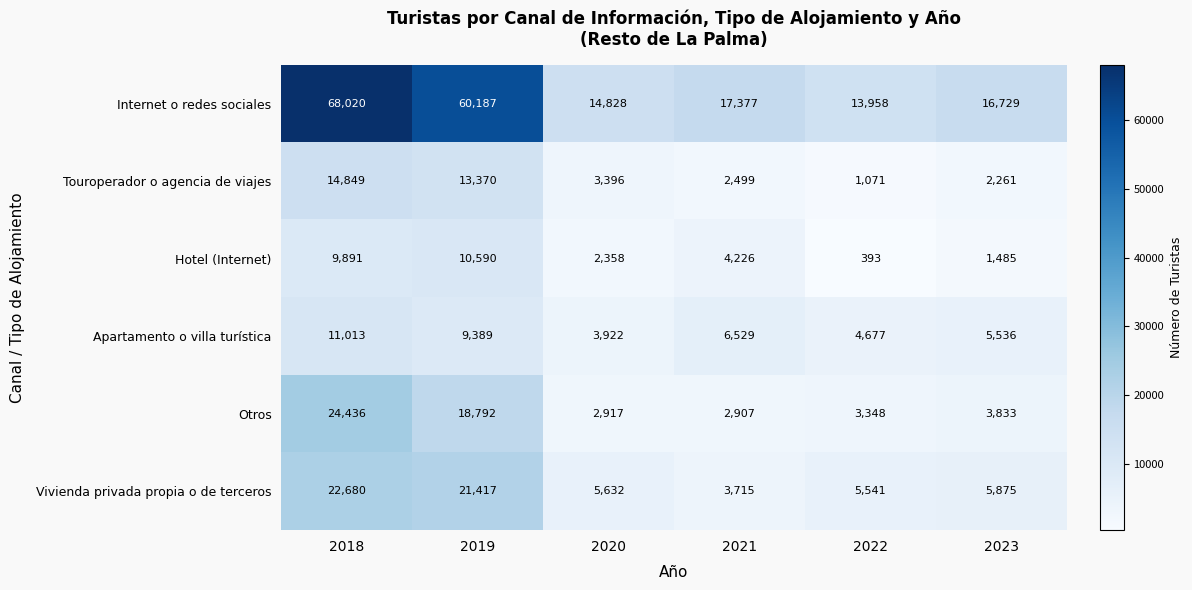

What is the total value across all series at 2023?

35719